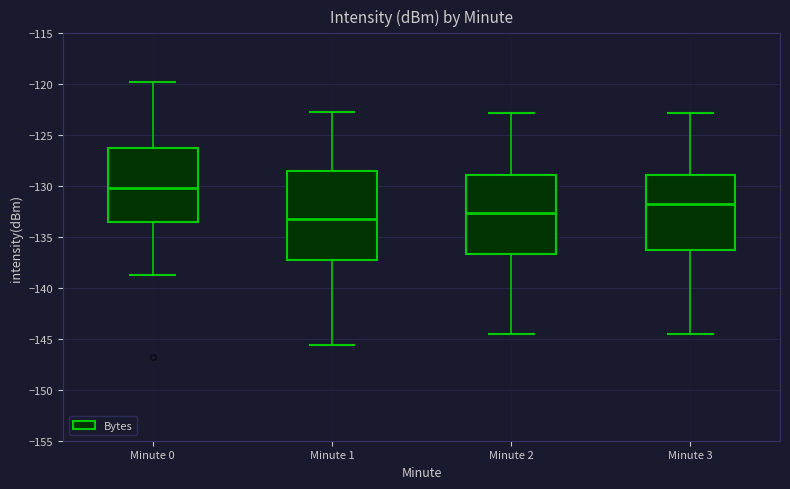

Comparing the boxes themselves (not the whiskers), which one is the tallest?

Minute 1